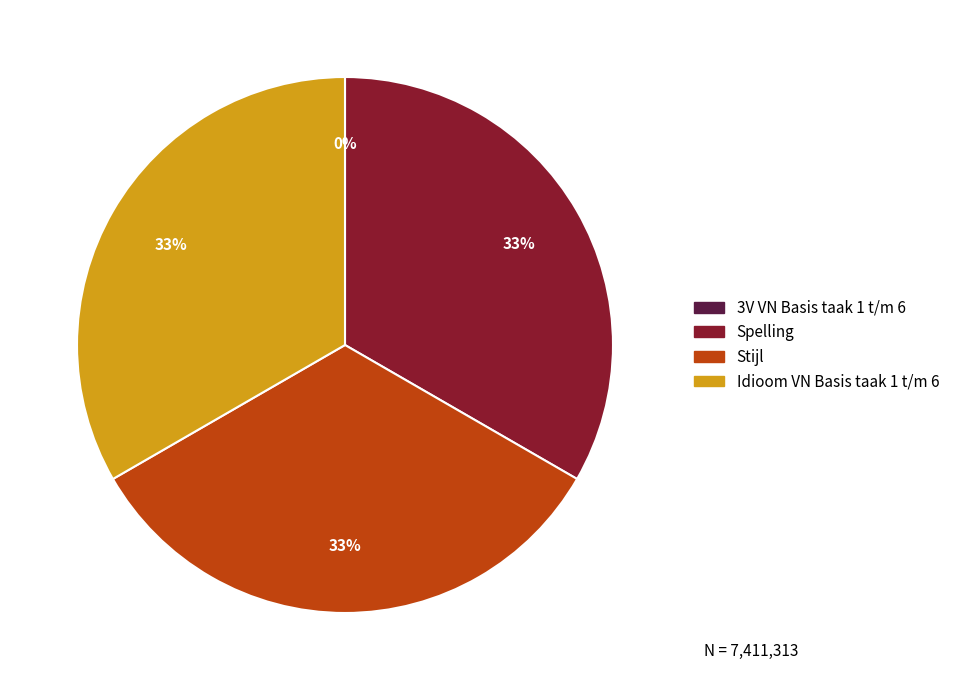

To the nearest percent, what is the average slice percentage?

25%